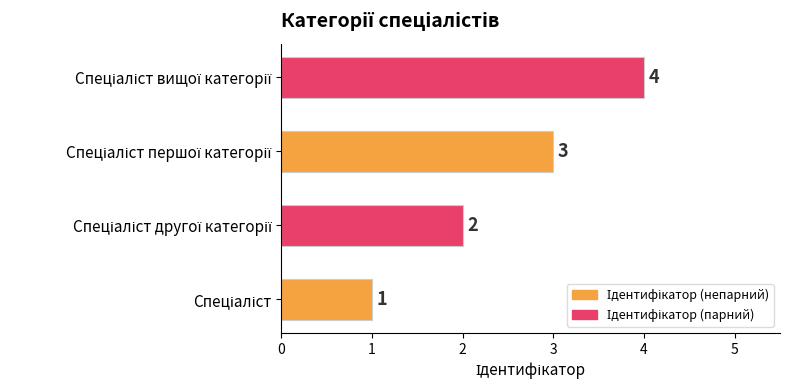

How many series are shown in this chart?

1